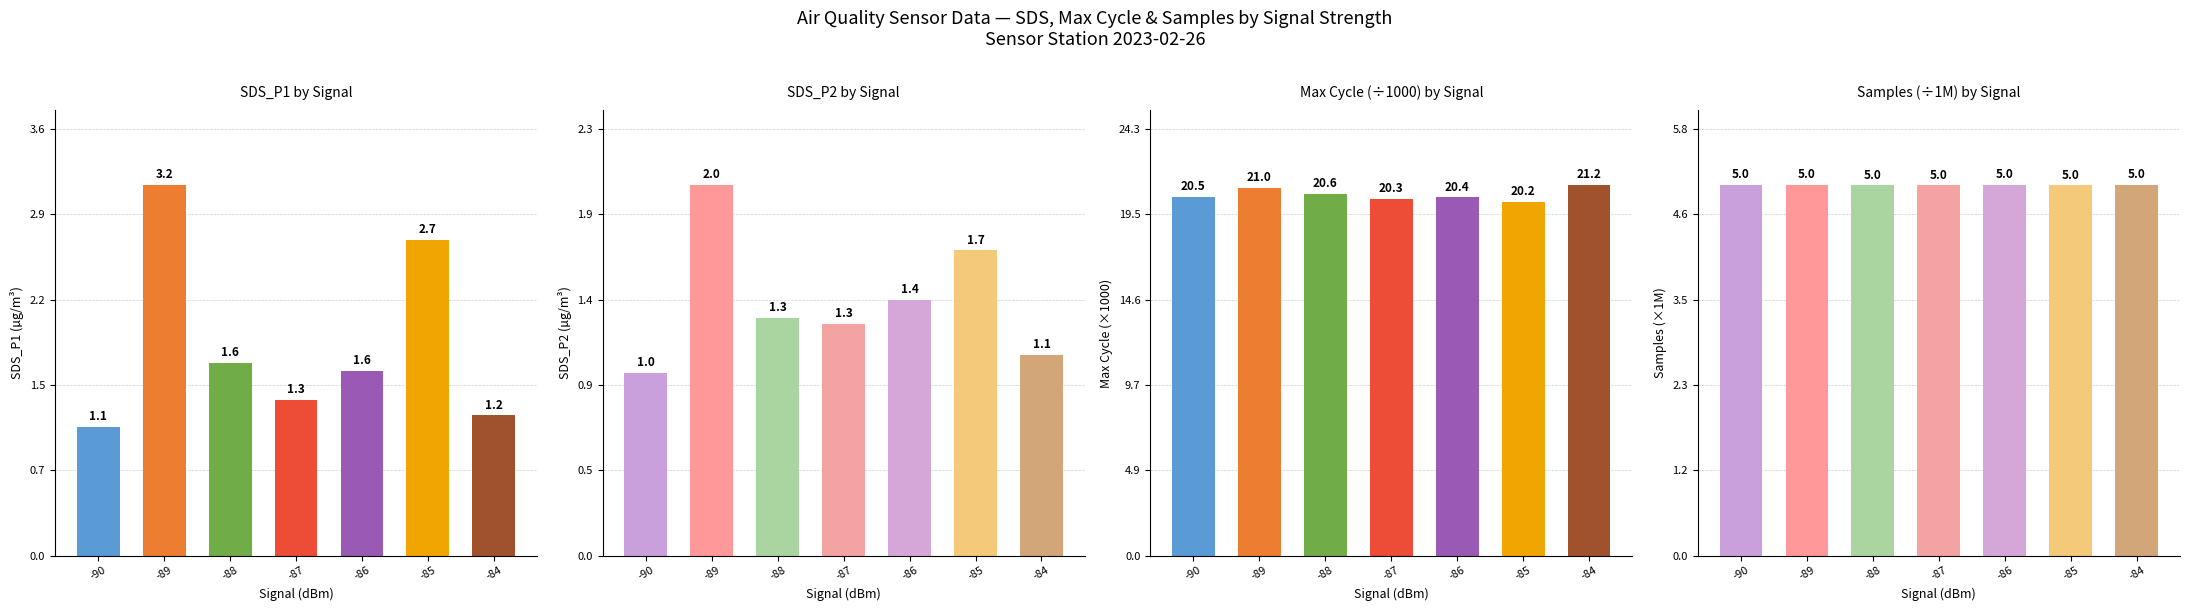

What is the difference between the second highest and minimum values in the SDS_P2 by Signal series?

0.7